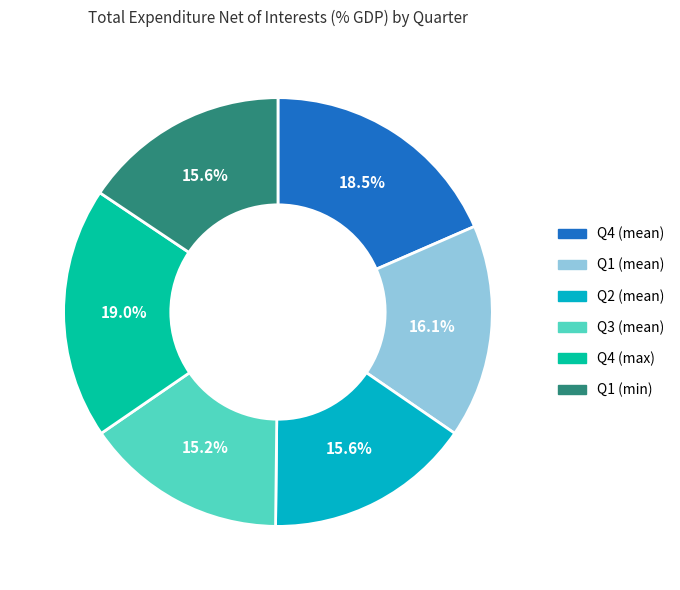

Which slice is the largest?

Q4 (max)